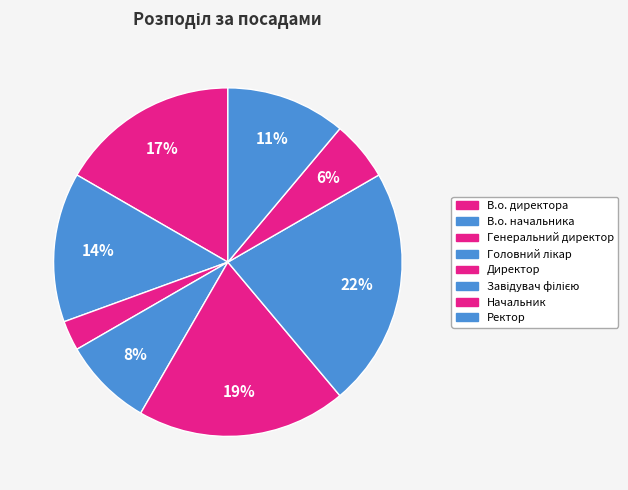

To the nearest percent, what is the difference between the largest and smallest slice percentages?

19%